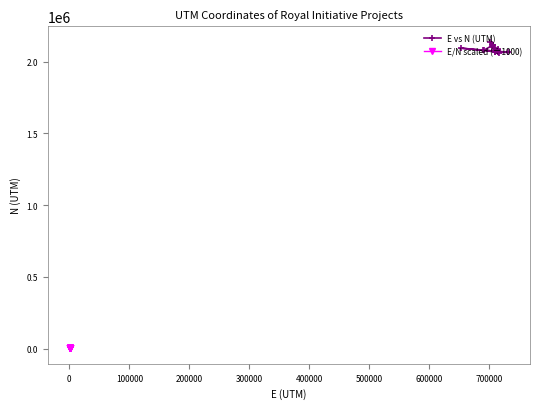

Reading right to left, list all the values displayed in this chart.

E vs N (UTM): 2062900.0	2114400.0	2080900.0	2068200.0	2071360.0	2062899.0	2067800.0	2093200.0	2079501.0	2065121.0	2062400.0	2102800.0	2114020.0	2070100.0	2070100.0	2085400.0	2115600.0	2138900.0	2070800.0	2079800.0
E/N scaled (÷1000): 2062.9	2114.4	2080.9	2068.2	2071.4	2062.9	2067.8	2093.2	2079.5	2065.1	2062.4	2102.8	2114.0	2070.1	2070.1	2085.4	2115.6	2138.9	2070.8	2079.8